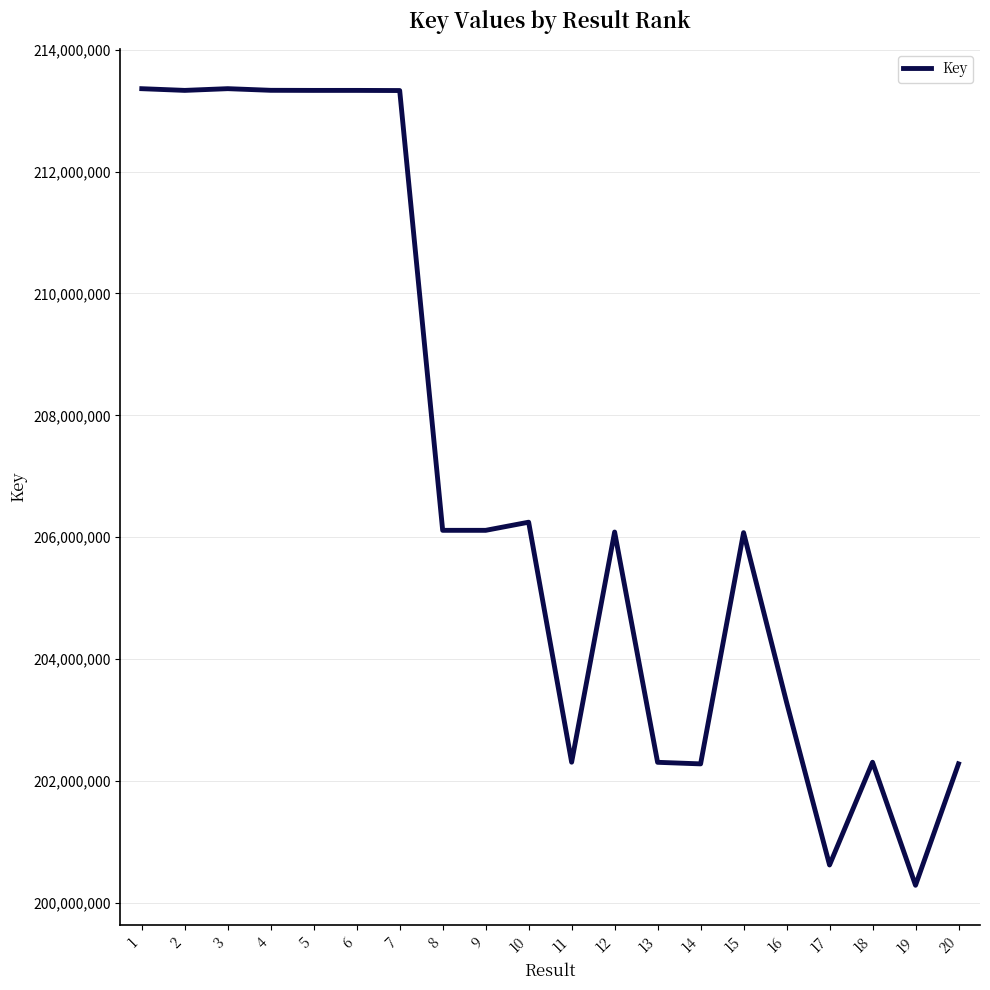

What is the difference between the maximum and minimum values?

13073558